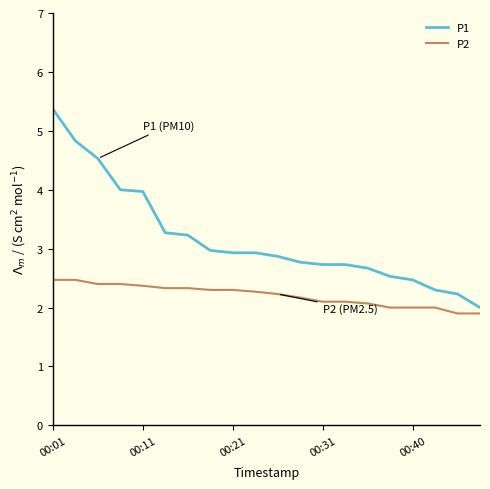

Which series has the largest range (max minus min)?

P1